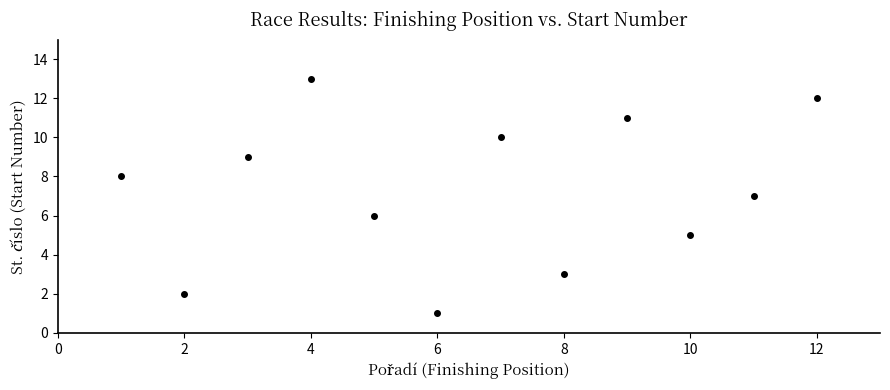

What is the average Y value?

7